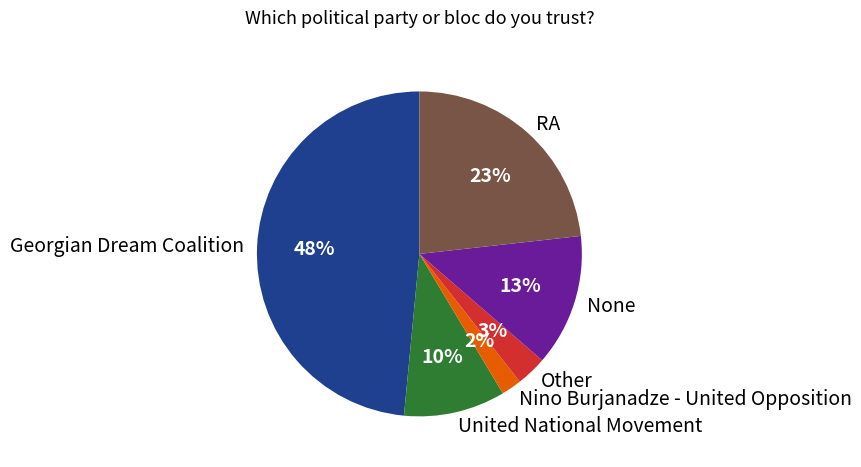

To the nearest percent, what percentage of the pie is United National Movement?

10%